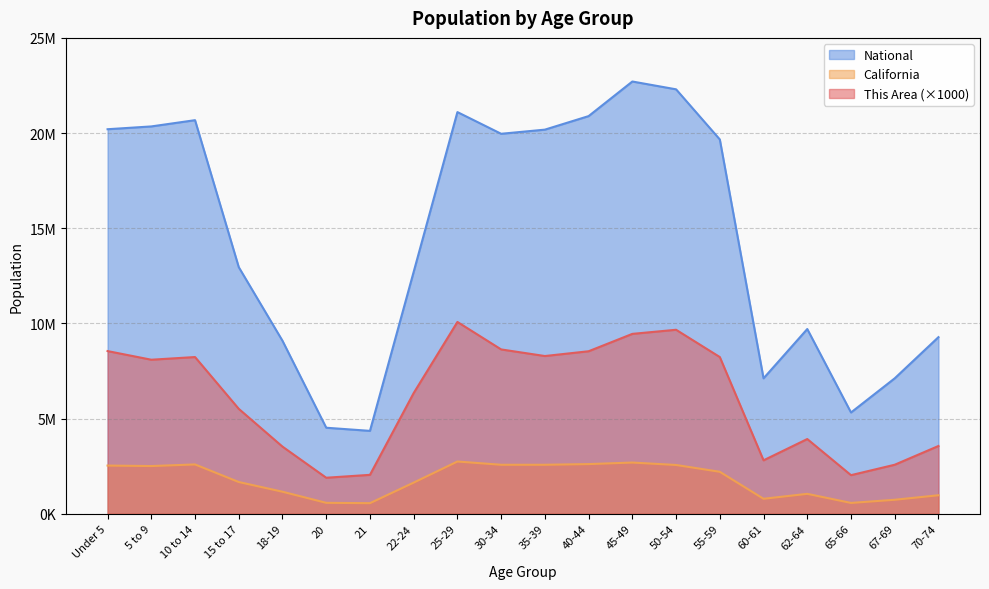

The This Area series shows 6647267 at 62-64. True or false?

False